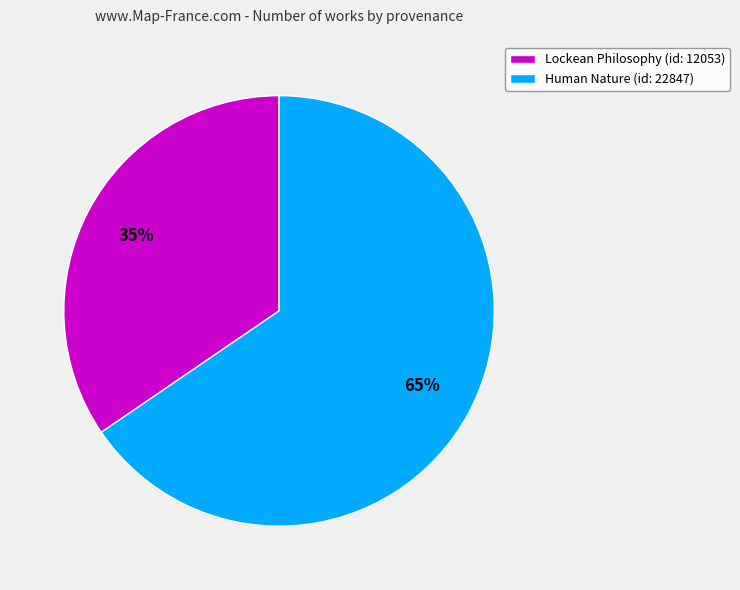

What is the ratio of the value at Lockean Philosophy (id: 12053) to the value at Human Nature (id: 22847)?

0.5